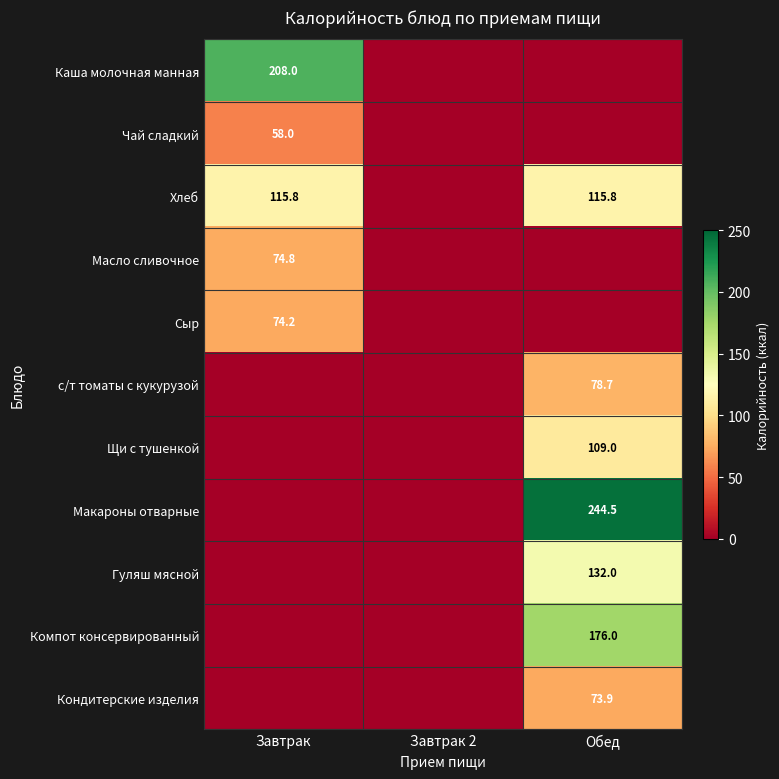

What is the spread (max minus min) of values at Завтрак?

208.0